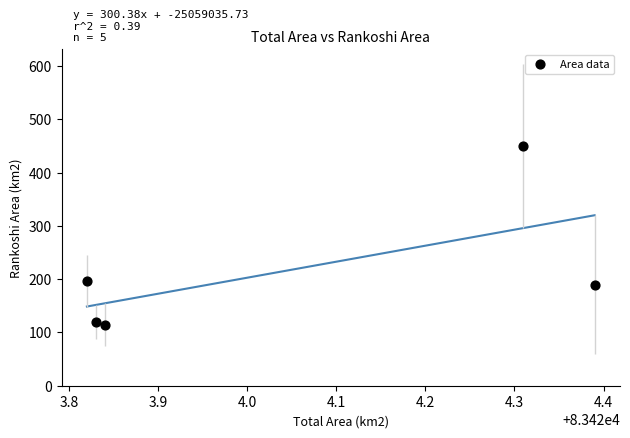

What is the range of Y values (max minus min)?

335.5